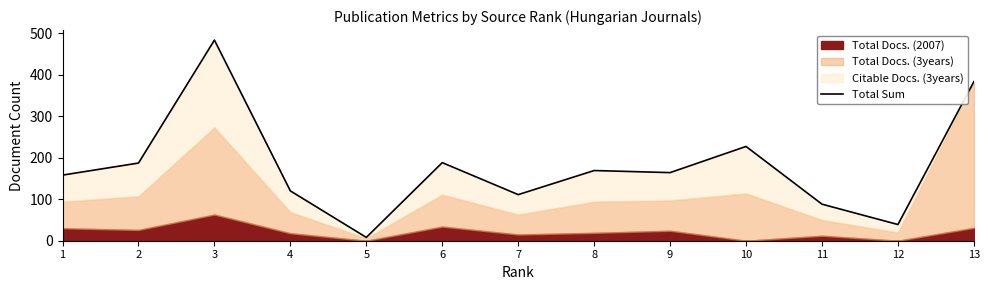

Reading left to right, extract all data points from this chart.

1=158	2=187	3=483	4=120	5=8	6=188	7=111	8=169	9=164	10=227	11=88	12=39	13=383